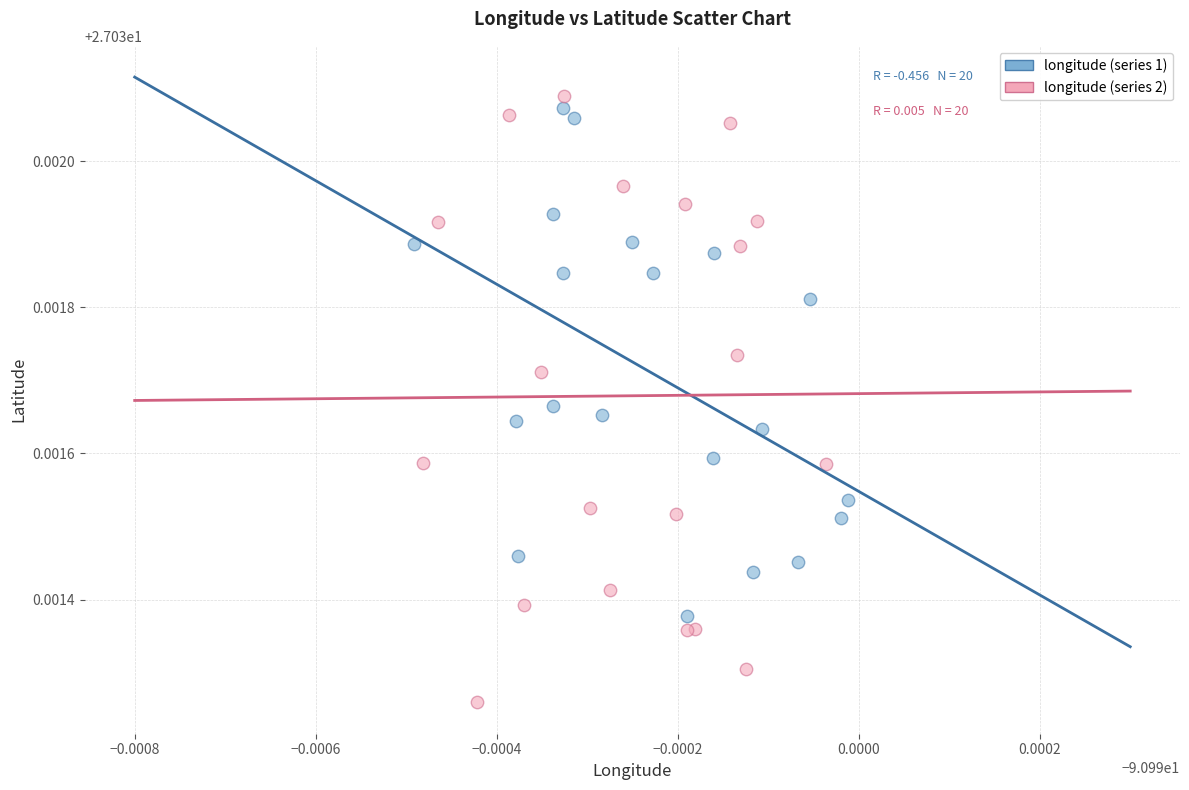

Which series reaches the minimum Y coordinate?

longitude (series 2)